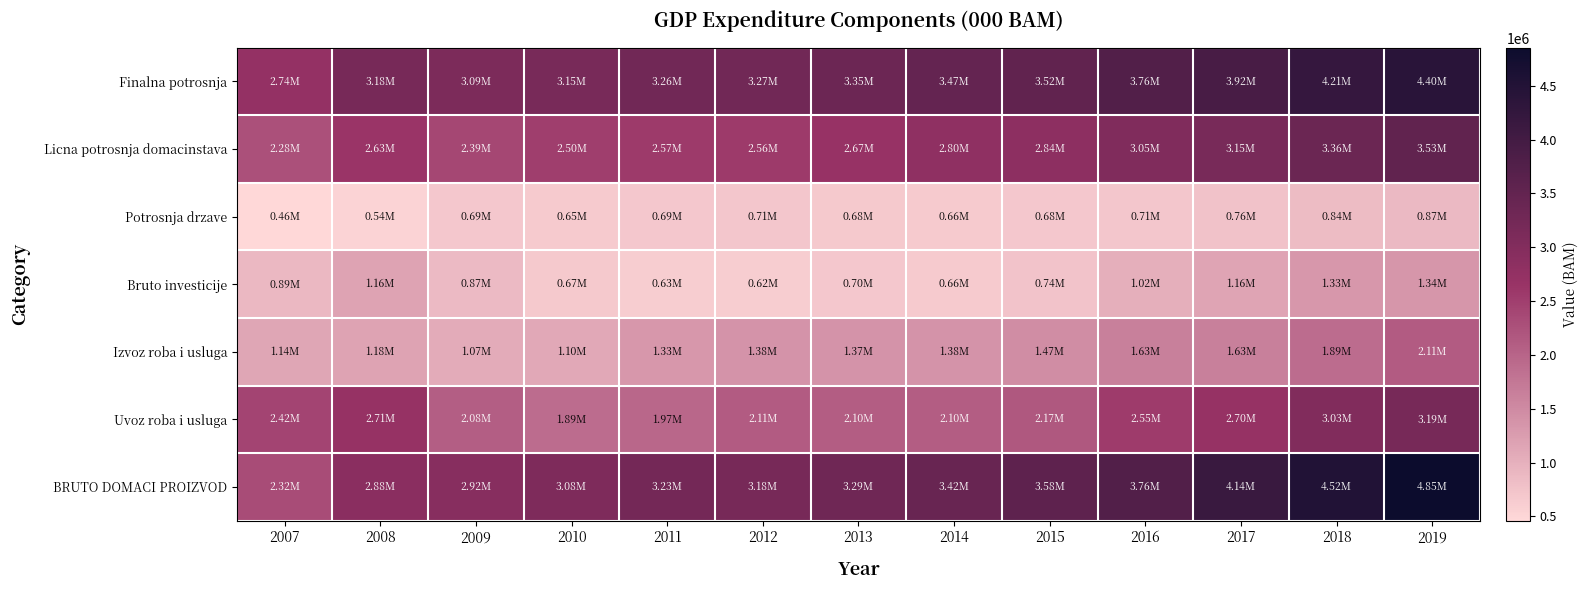

Between 2013 and 2019, which is larger?

2019